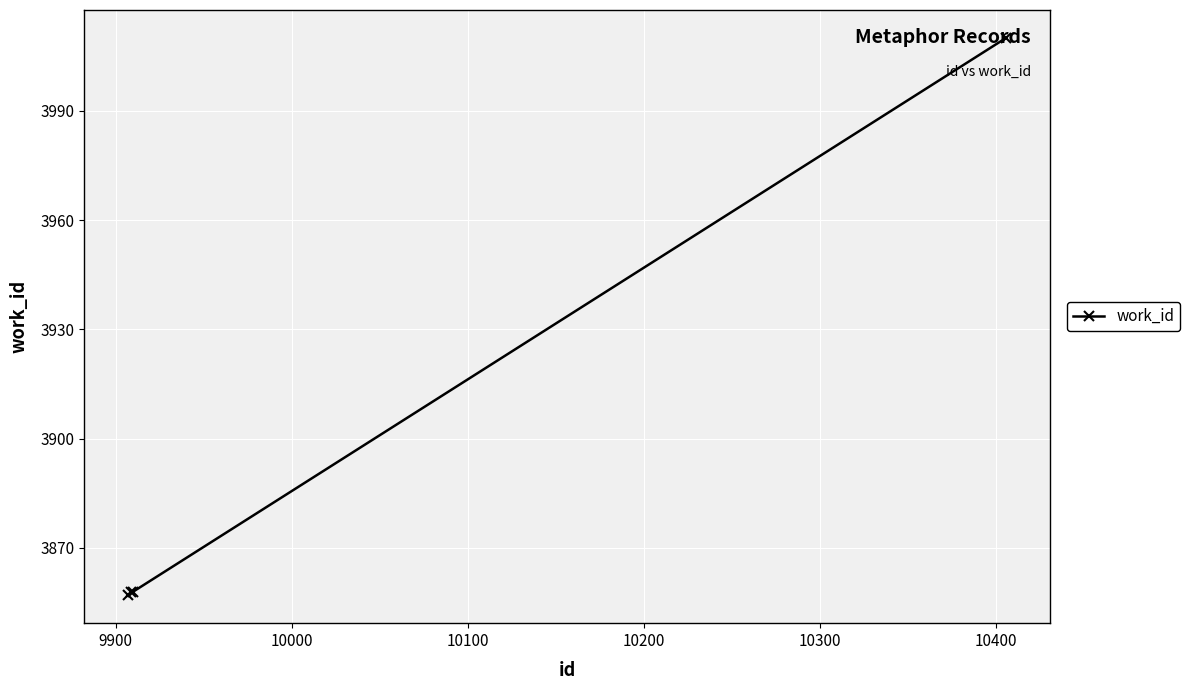

What is the value of the 4th point from the left?

4010